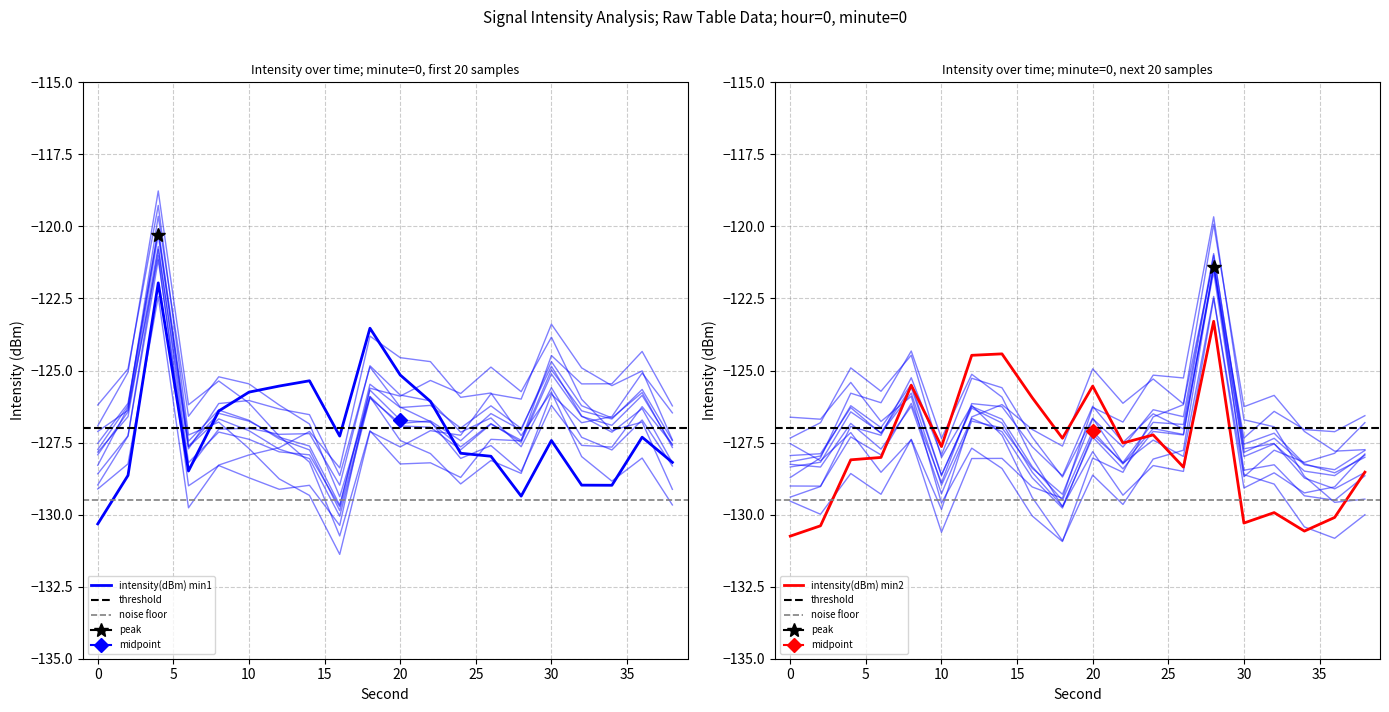

At which category does intensity(dBm) min1 reach its first local valley?

6